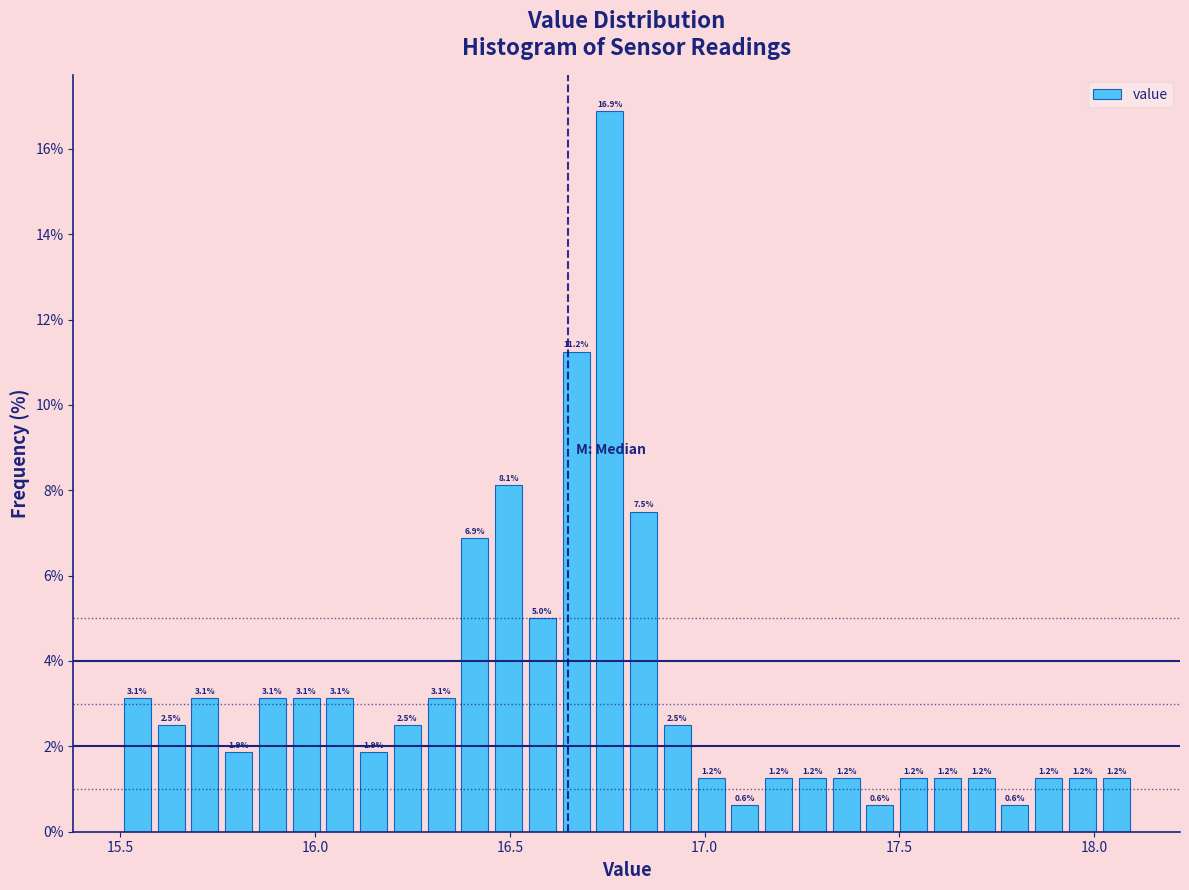

Read against the x-axis, roughly where is the centre of the tallest bar?

16.75